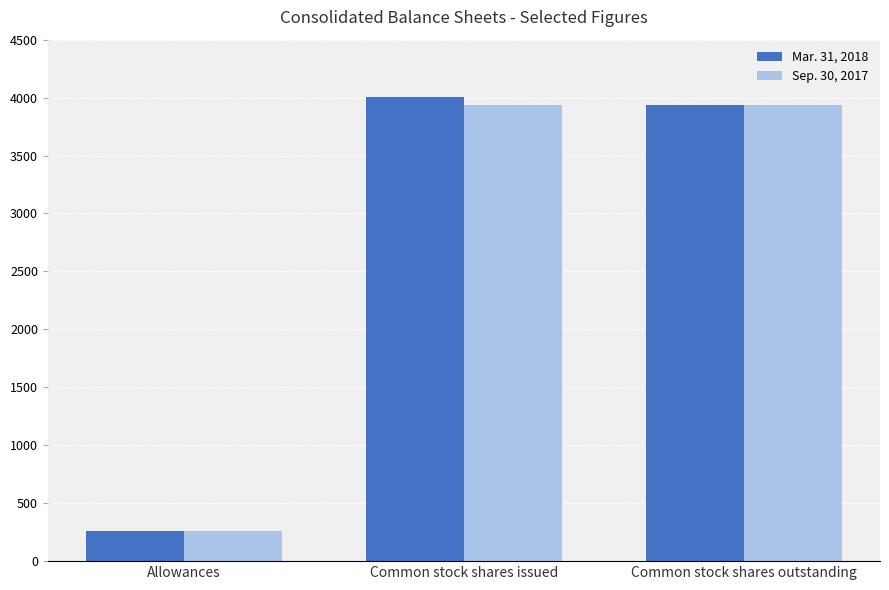

What is the sum of the Sep. 30, 2017 values at Allowances and Common stock shares issued?

4196